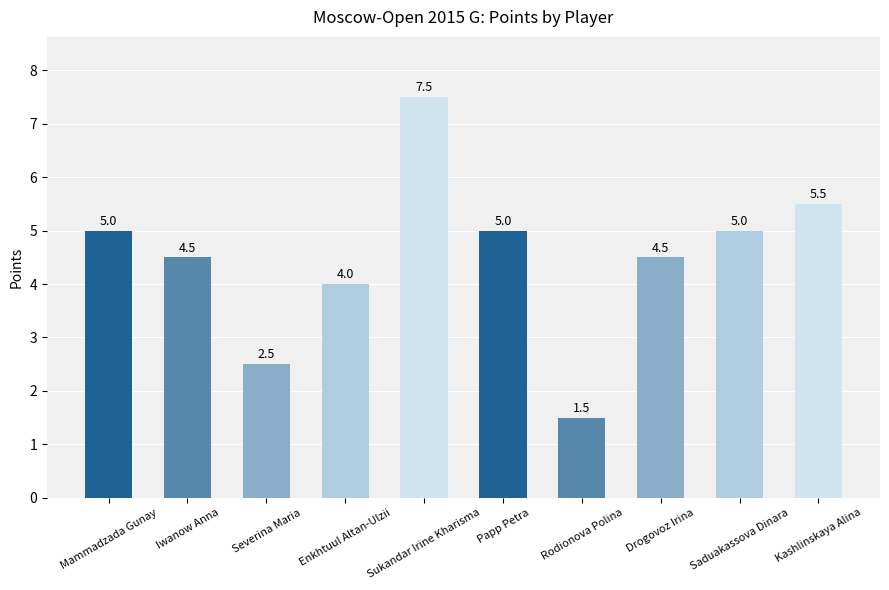

How many distinct data groups are displayed?

1